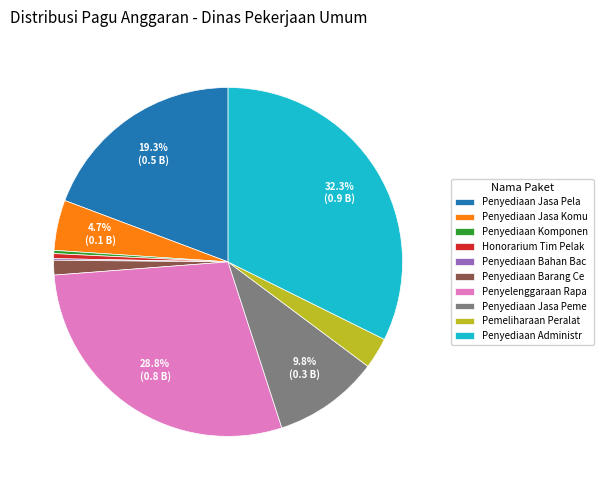

Do Penyediaan Jasa Peme and Penyediaan Barang Ce together represent more than half of the pie?

No